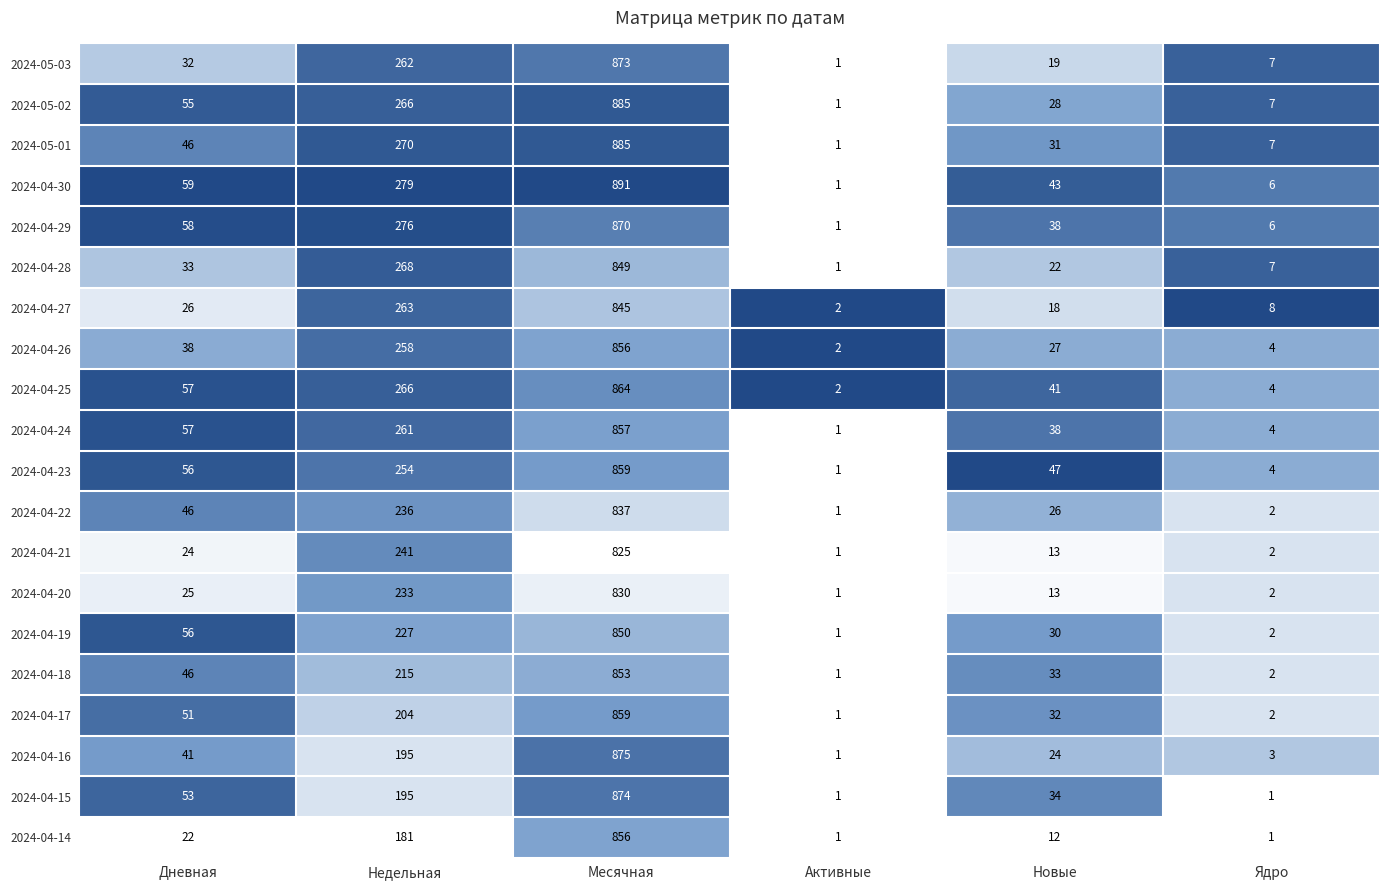

How many data points does each series have?

6